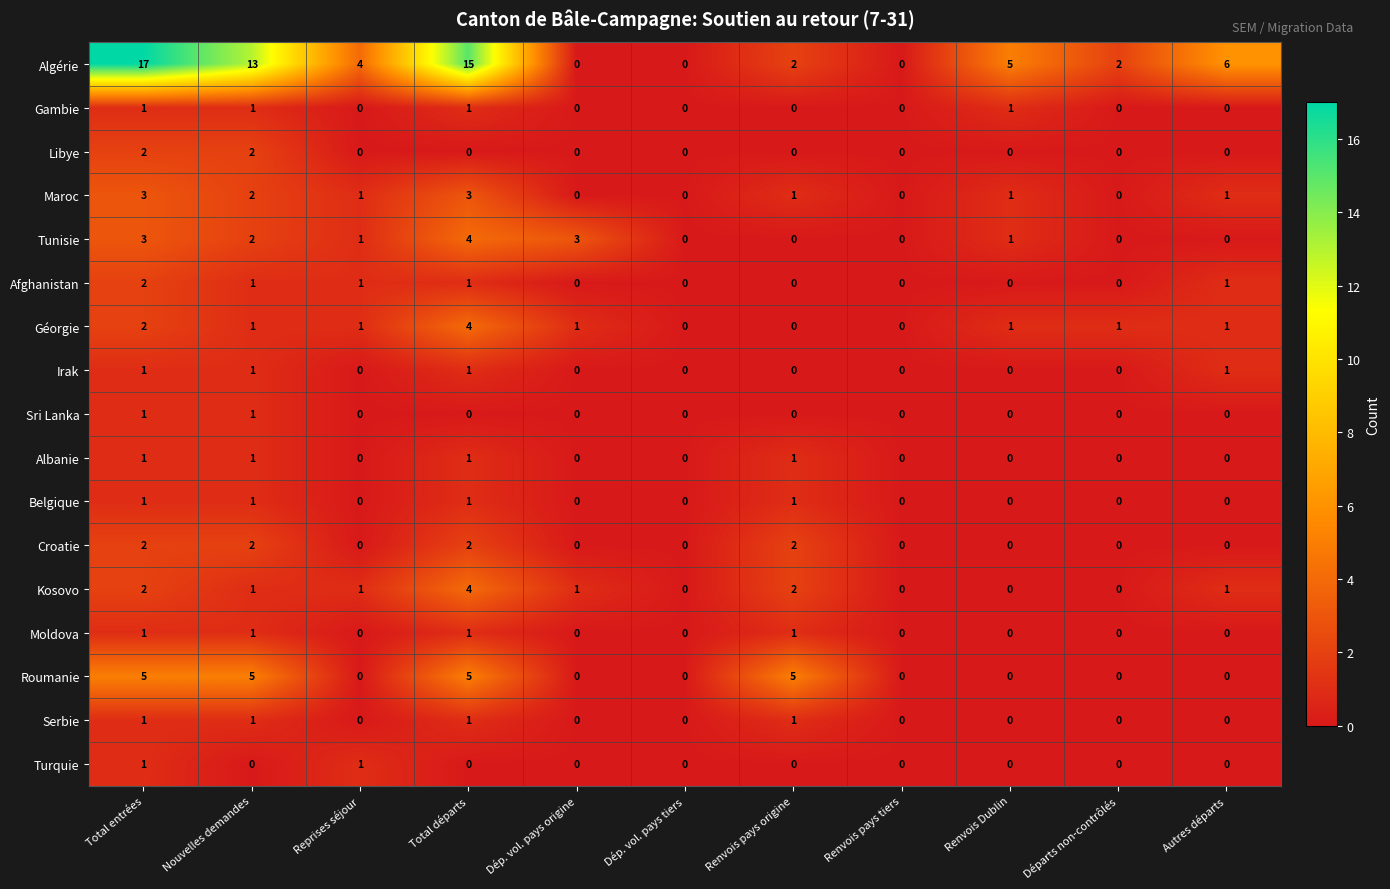

Which series has the largest range (max minus min)?

Algérie